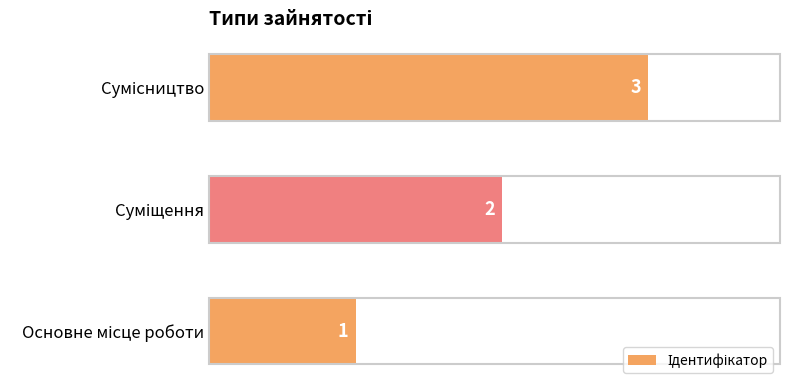

What is the sum of all values?

6